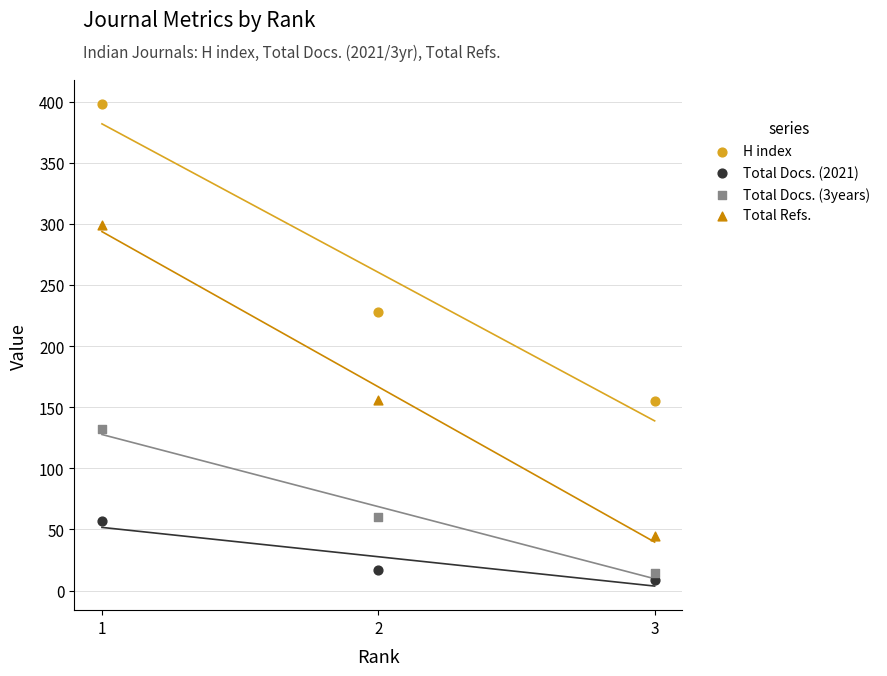

Across all data points, what is the average Y value?

131